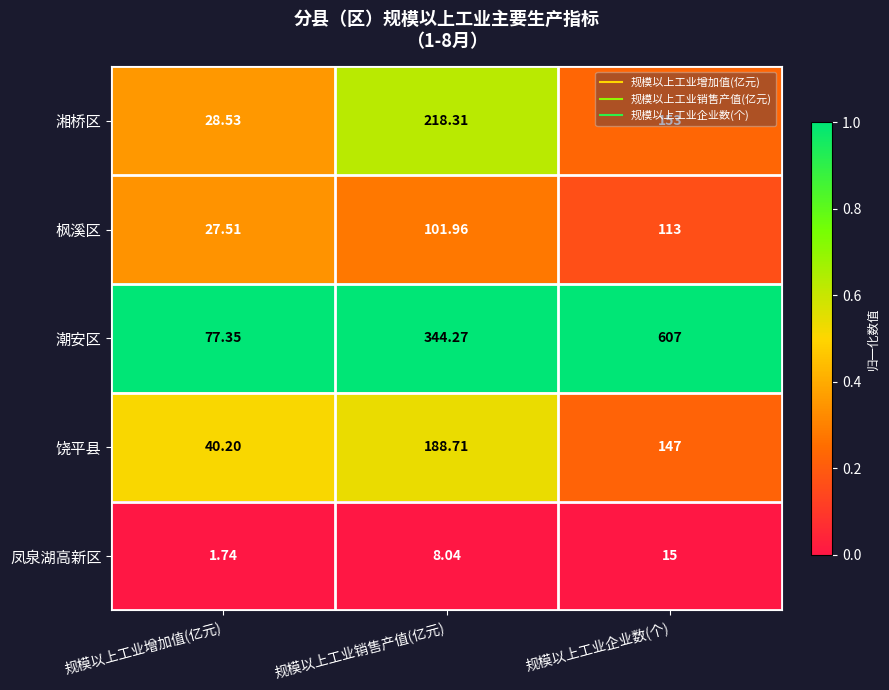

At which category is the sum across all series the highest?

规模以上工业企业数(个)